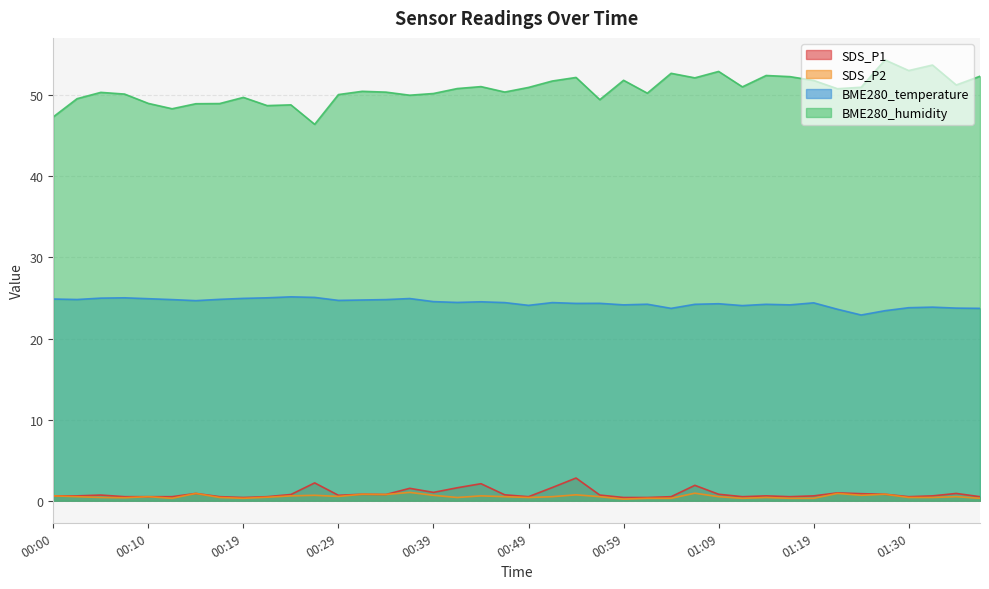

What is the greatest value displayed?

54.4